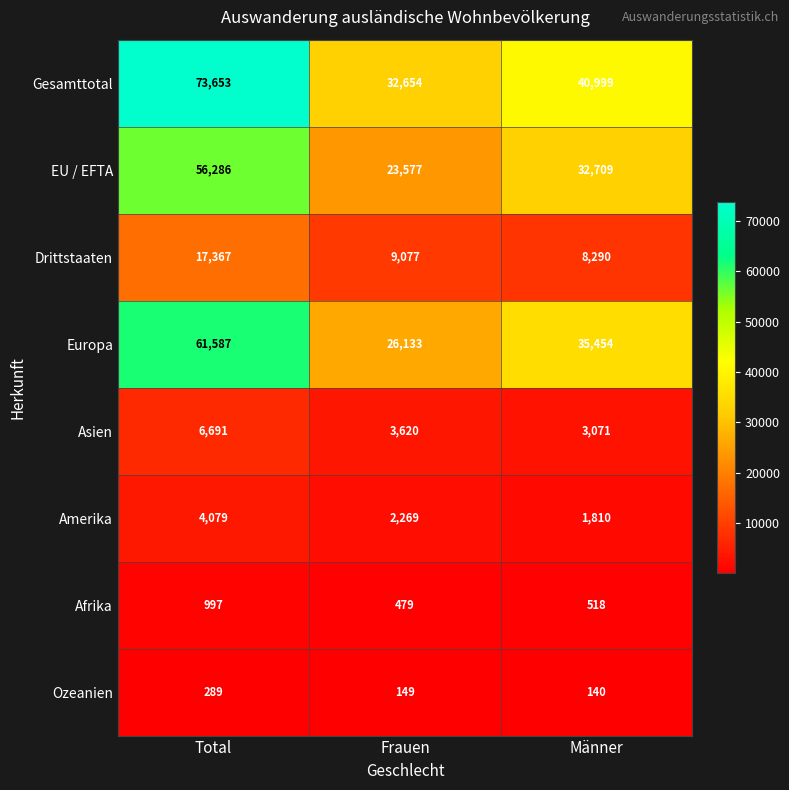

Where is Ozeanien nearest to the value 214?

Frauen